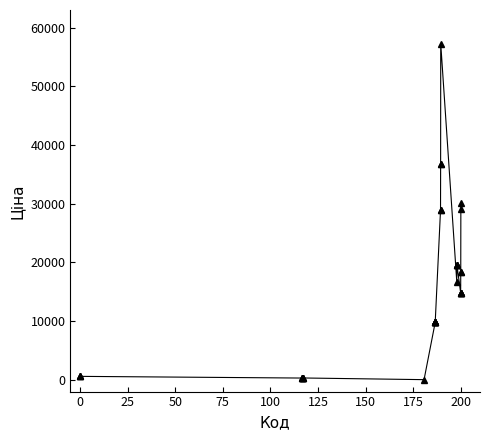

What is the sum of all values?

525928.6